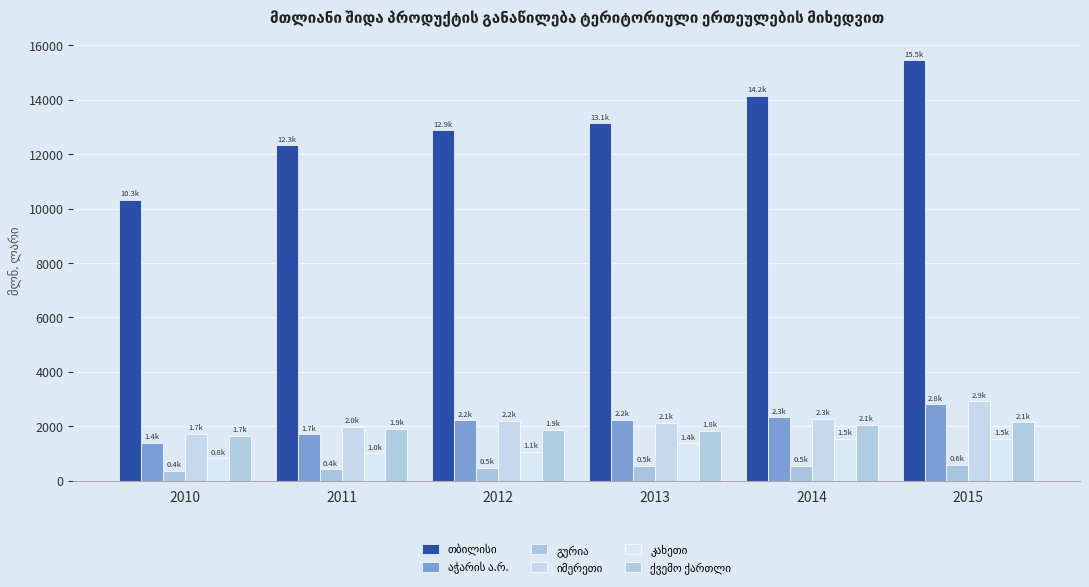

At 2012, list the series in order from smallest to largest.

გურია, კახეთი, ქვემო ქართლი, იმერეთი, აჭარის ა.რ., თბილისი